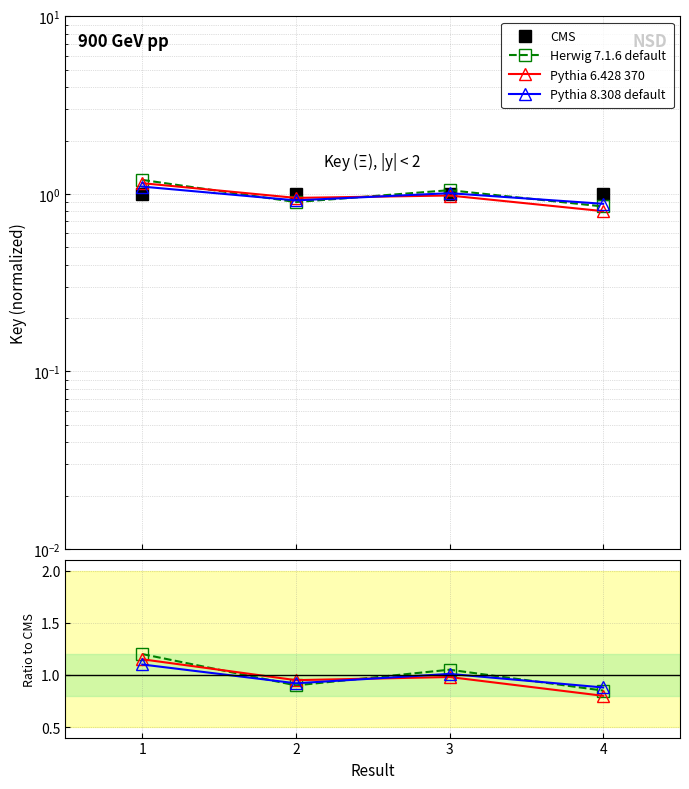

List the labels in order of CMS value, smallest first.

1, 2, 3, 4